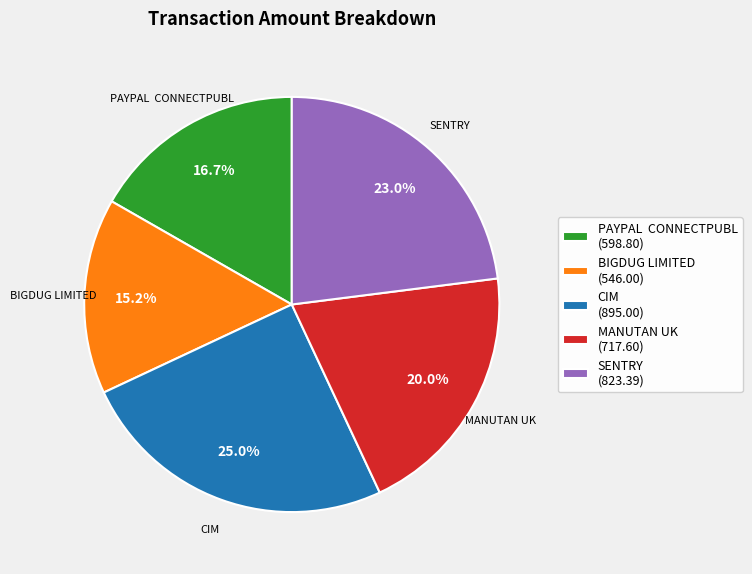

To the nearest percent, what portion does MANUTAN UK represent?

20%